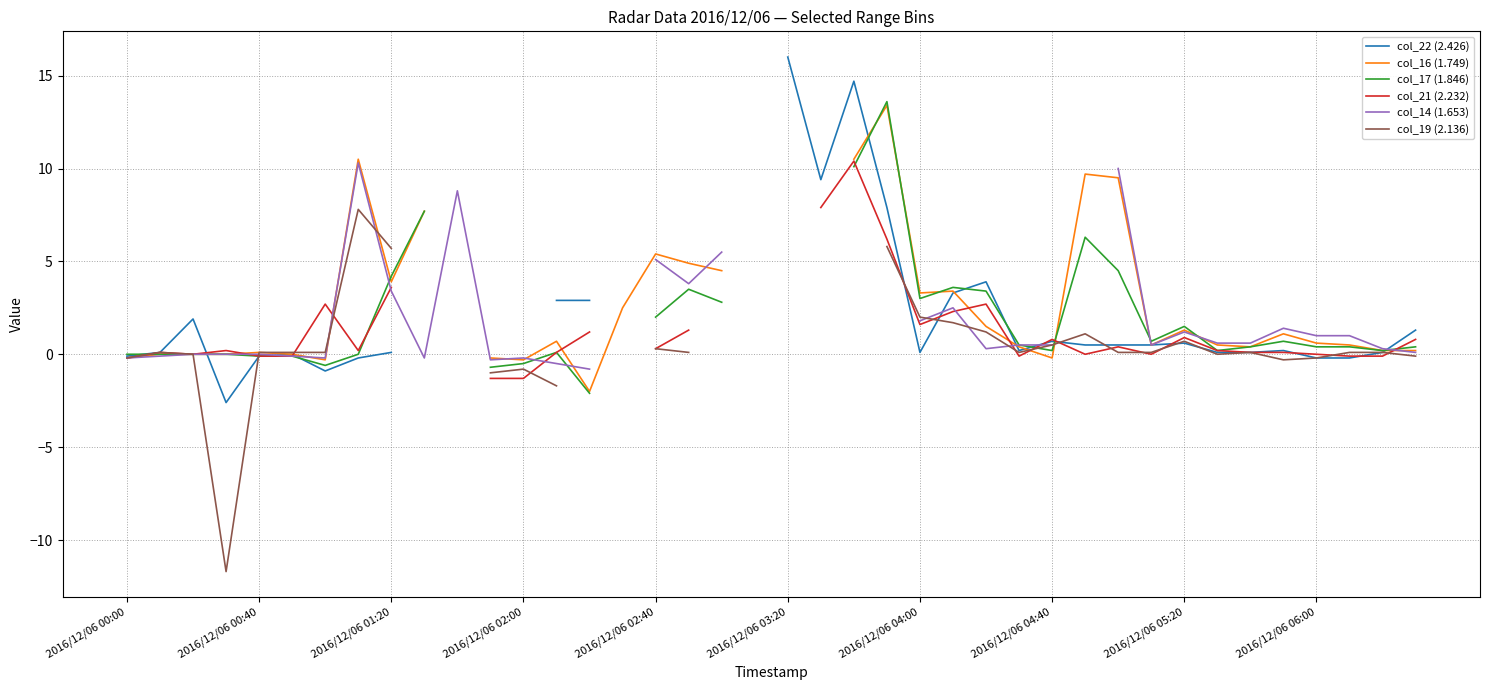

List the series in order of their peak value, highest first.

col_22 (2.426), col_17 (1.846), col_16 (1.749), col_21 (2.232), col_14 (1.653), col_19 (2.136)